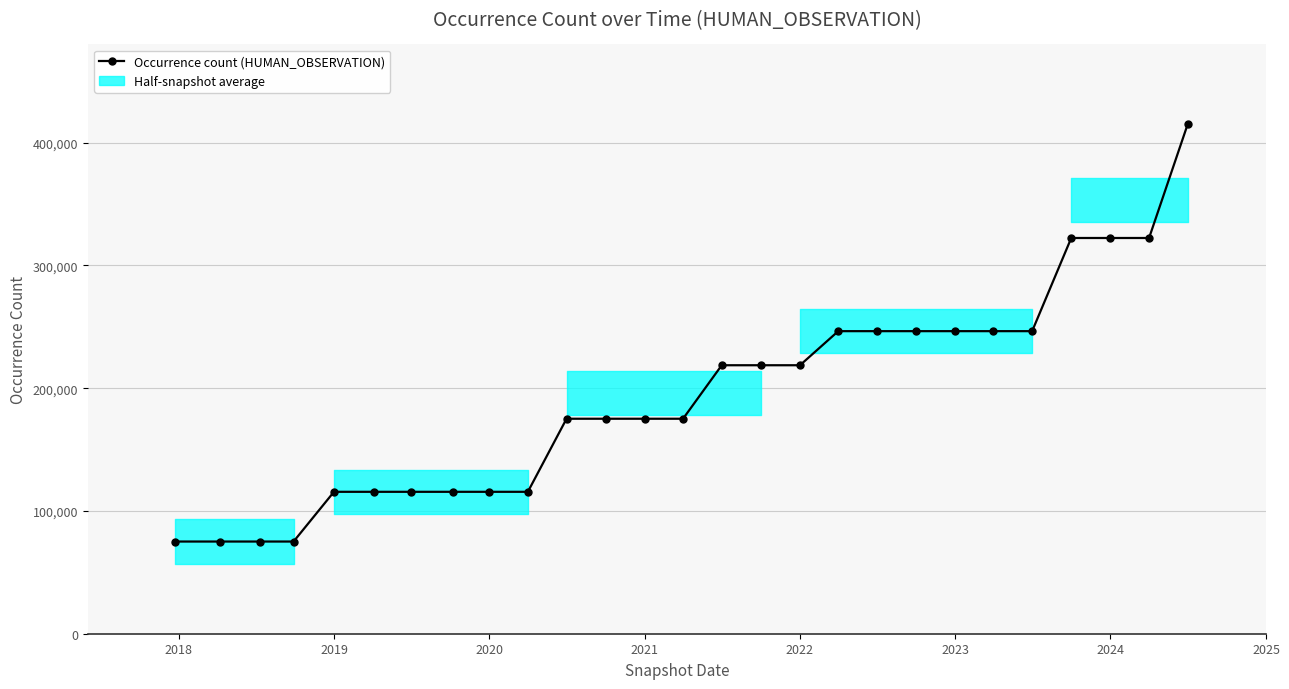

What is the minimum value shown in the chart?

75092